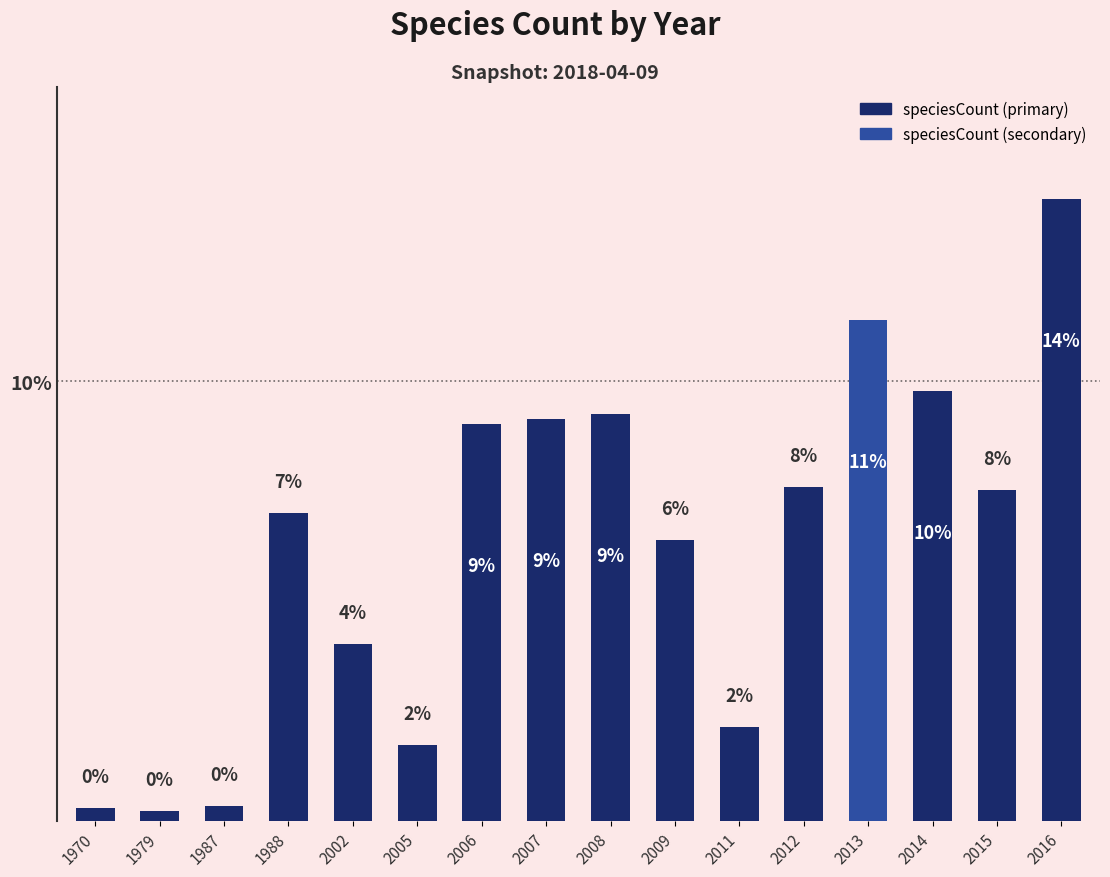

What is the difference between the maximum and minimum values?

13.9